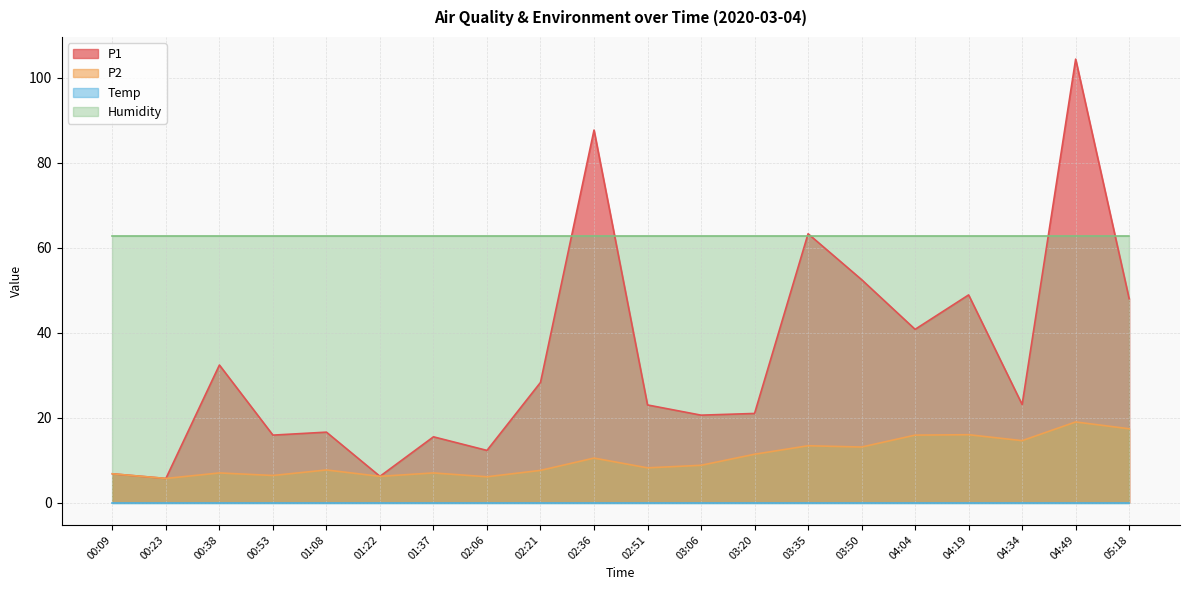

What is the spread (max minus min) of values at 02:36?

87.7